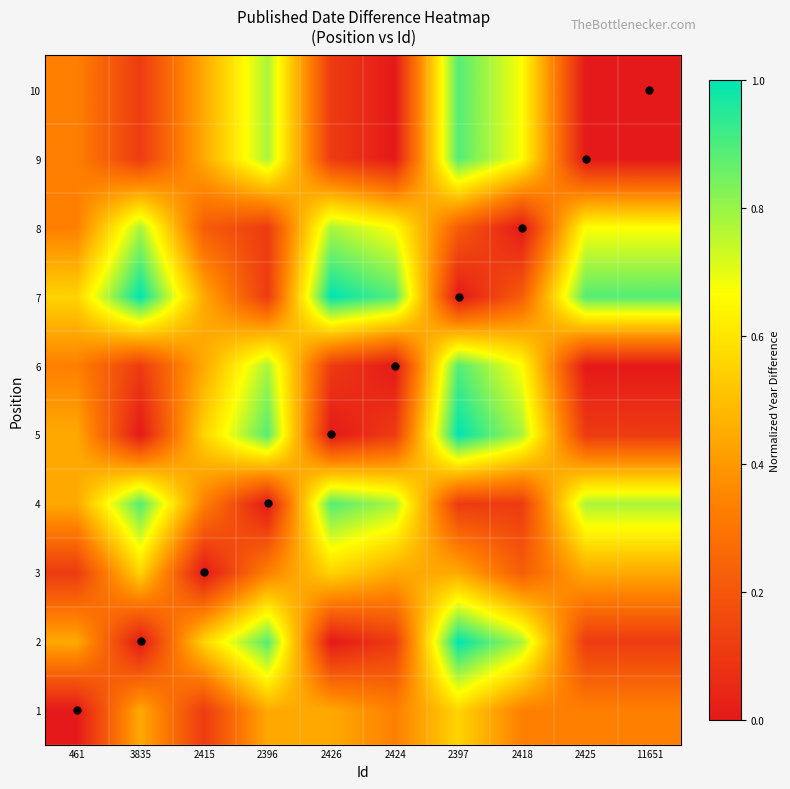

Which has a higher value, 11651 or 2397?

2397